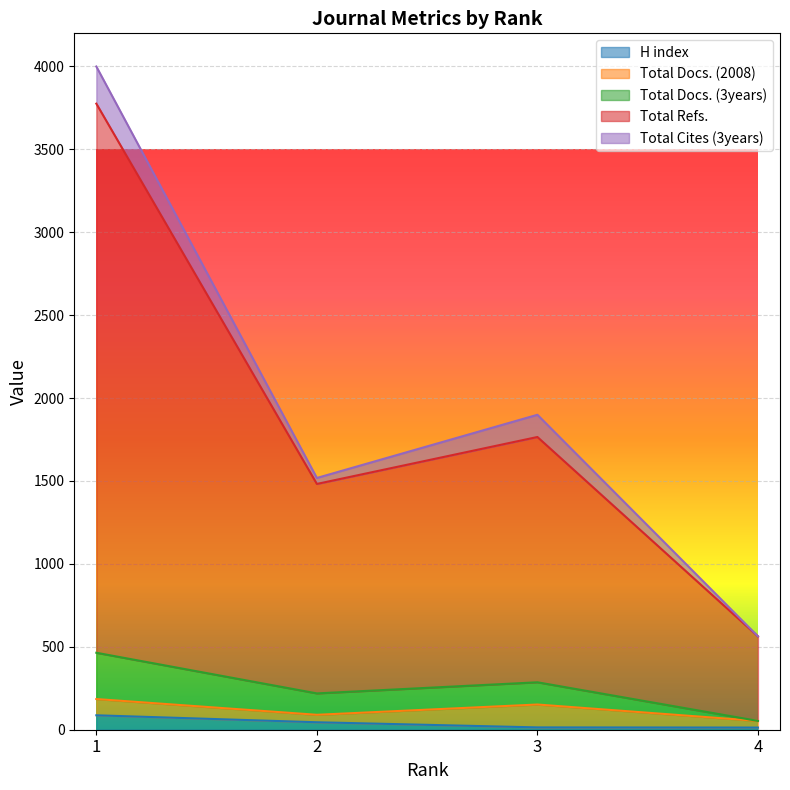

What is the value of the H index point at the 1st from the left?

87